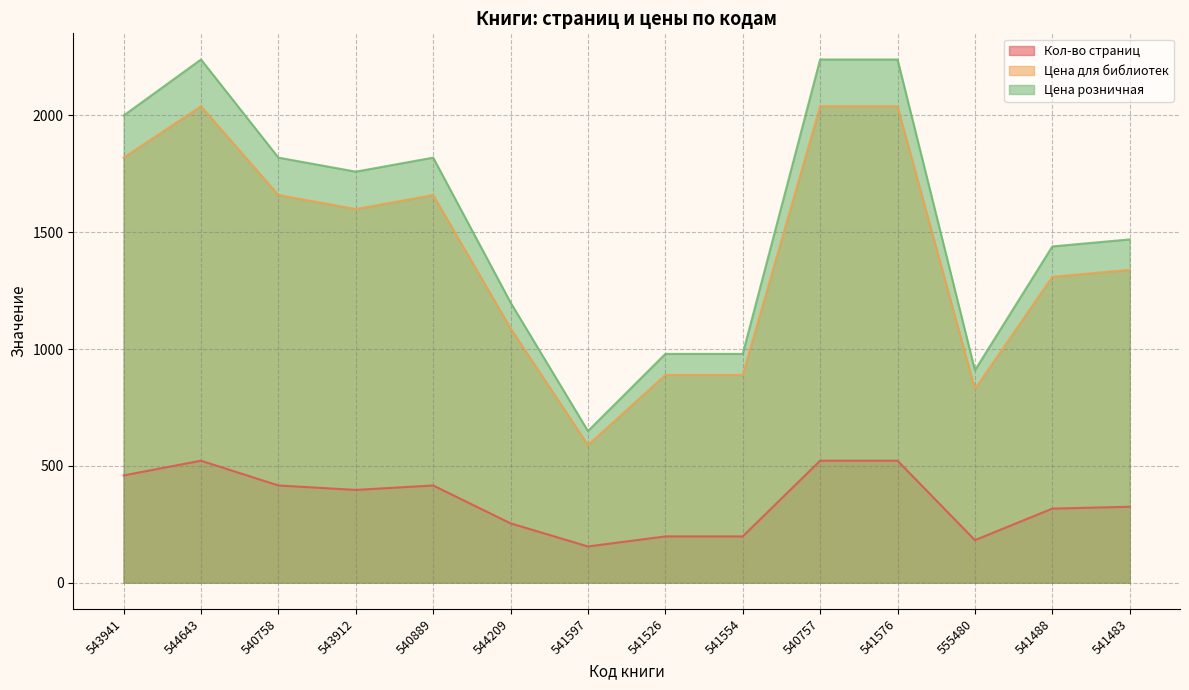

How many interior local peaks does the Цена для библиотек series have?

2